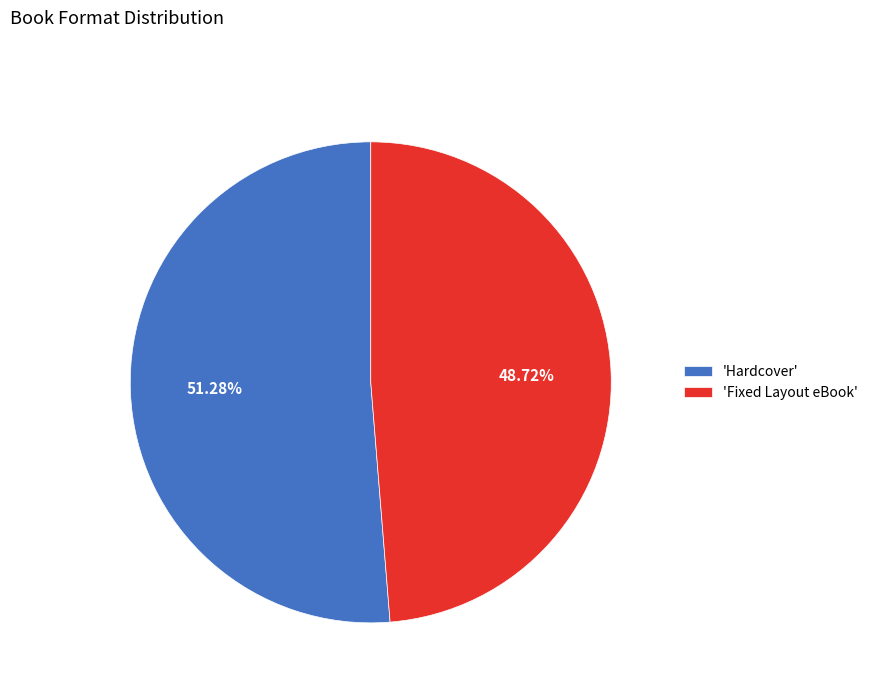

Is there a majority slice in this chart?

Yes